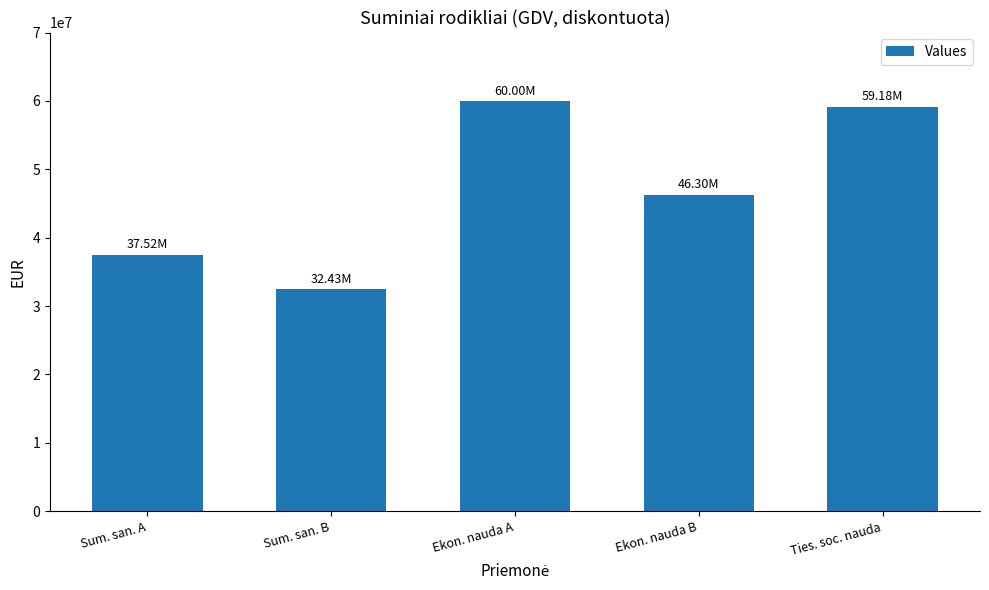

List the labels in order of value, largest first.

Ekon. nauda A, Ties. soc. nauda, Ekon. nauda B, Sum. san. A, Sum. san. B